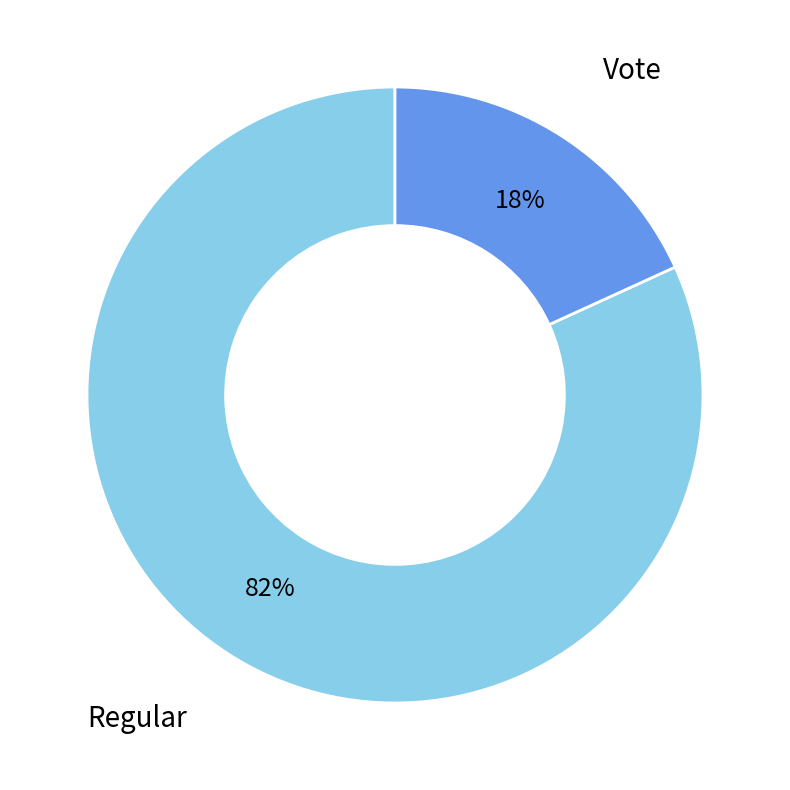

Count the number of slices in the pie.

2